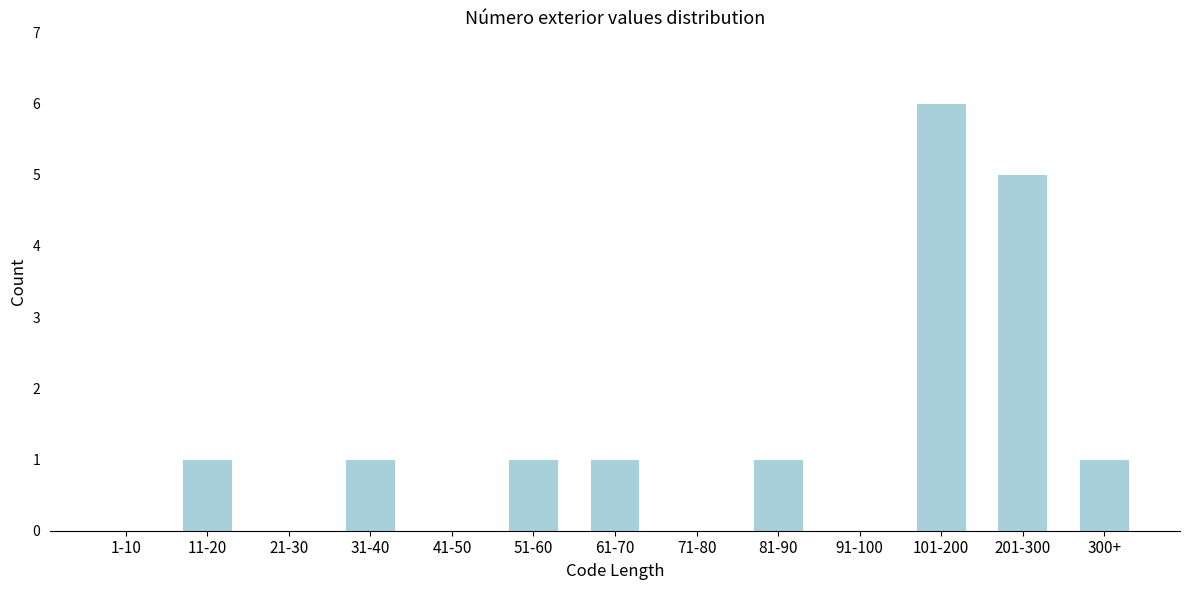

Reading left to right, what are all the values shown in this chart?

1-10=0	11-20=1	21-30=0	31-40=1	41-50=0	51-60=1	61-70=1	71-80=0	81-90=1	91-100=0	101-200=6	201-300=5	300+=1